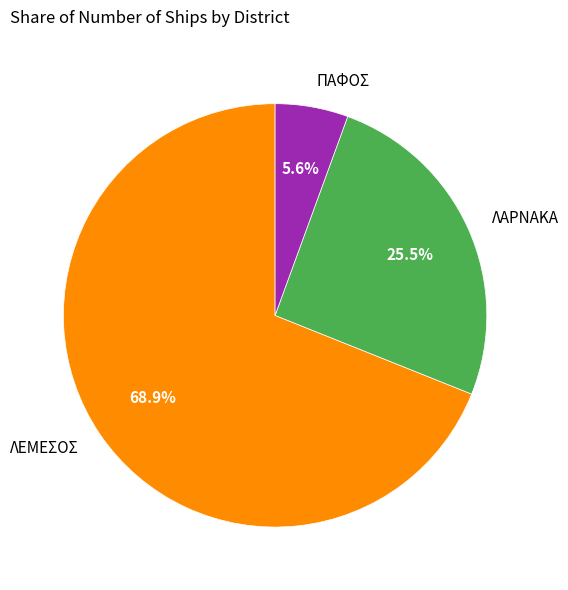

Count the number of slices in the pie.

3